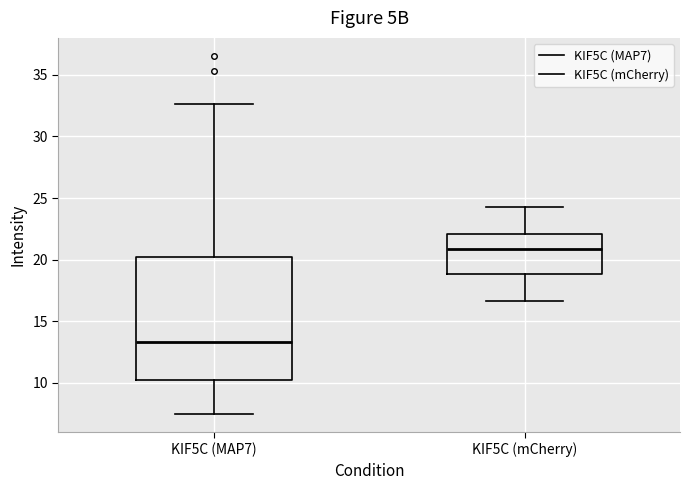

Which box is the tallest, from its lower edge to its upper edge?

KIF5C (MAP7)